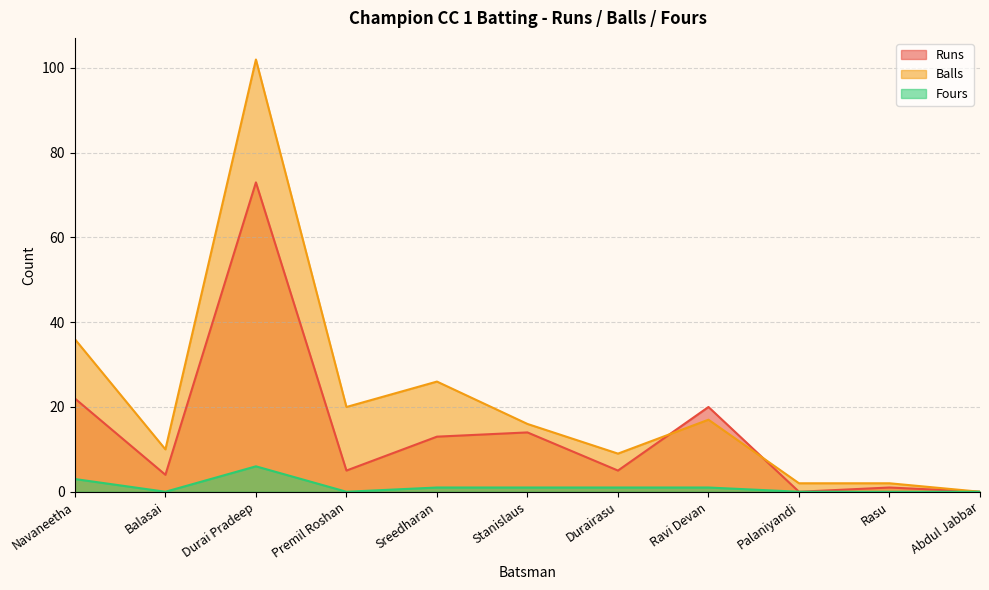

Does the chart have visible grid lines?

Yes